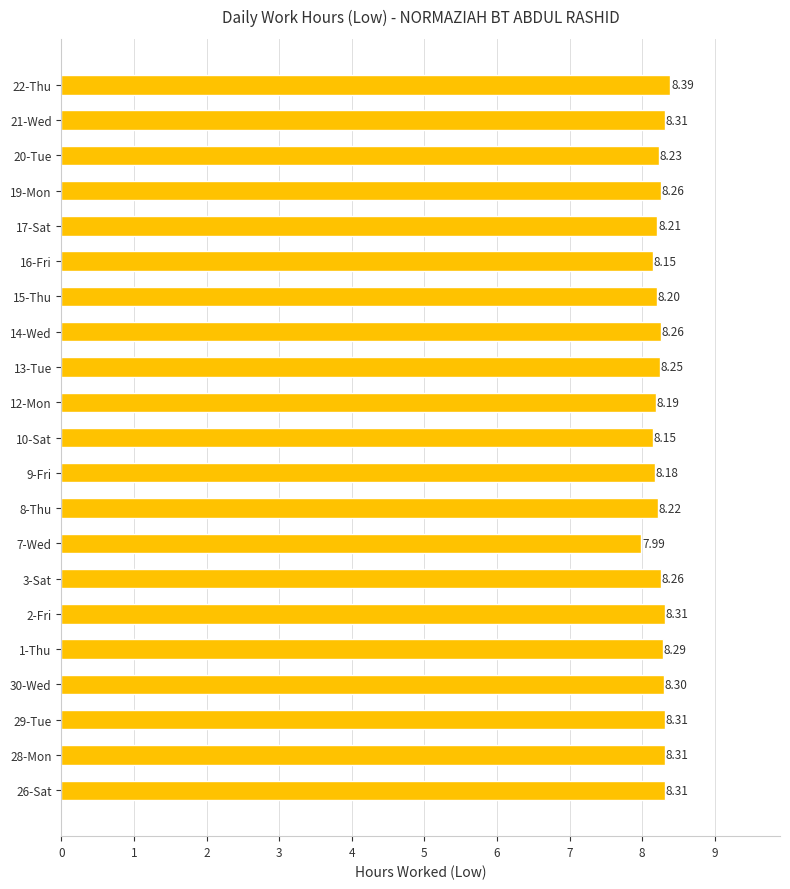

What is the average value?

8.2